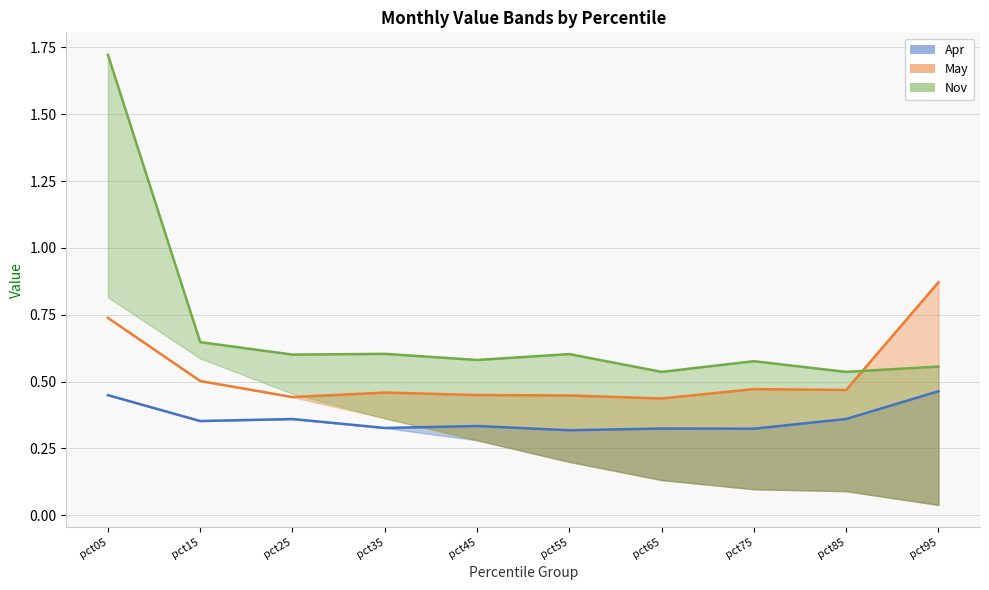

How many categories are shown in the chart?

10